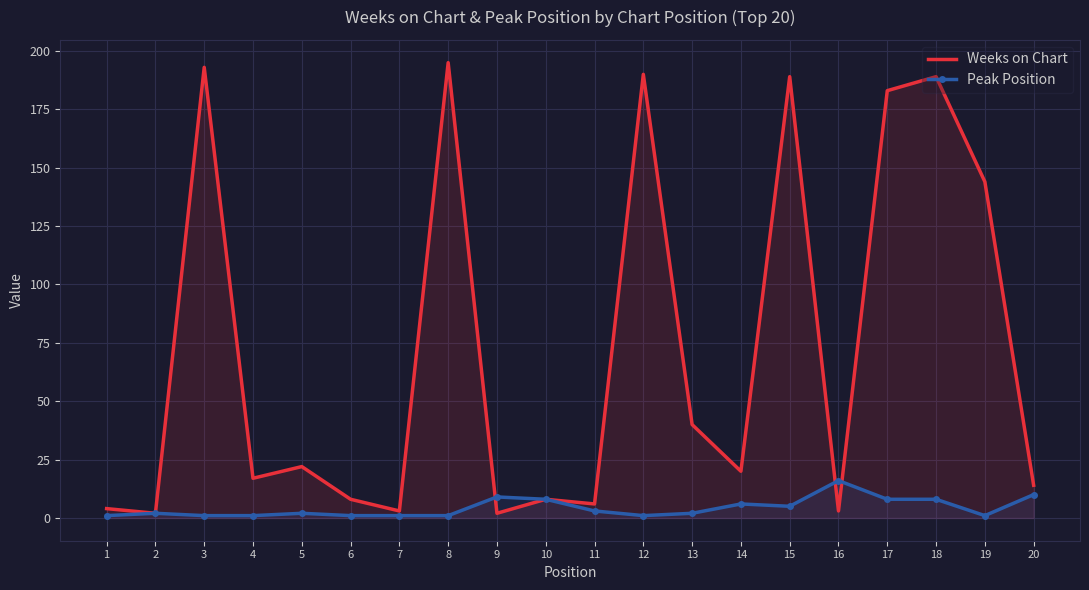

What is the sum of all Weeks on Chart values?

1432